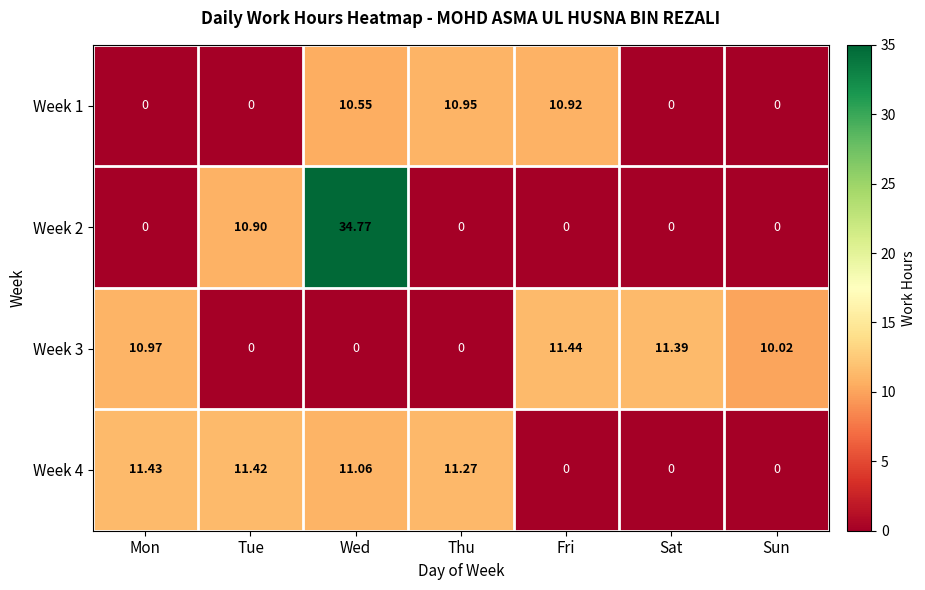

List the series in order of their peak value, lowest first.

Week 1, Week 4, Week 3, Week 2